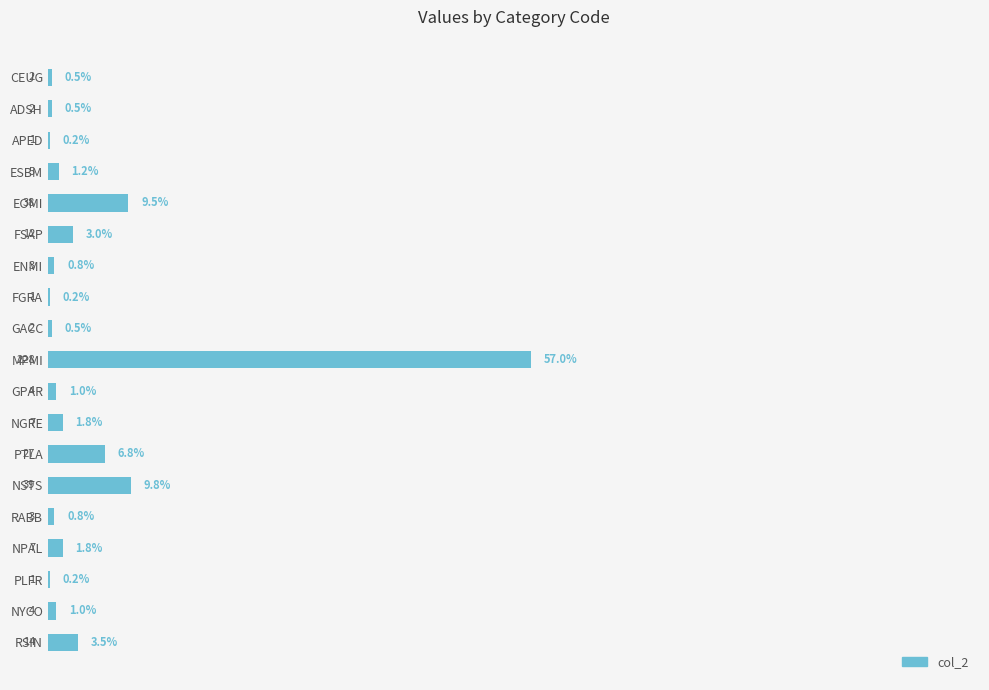

Which has a higher value, ADSH or PLFR?

ADSH